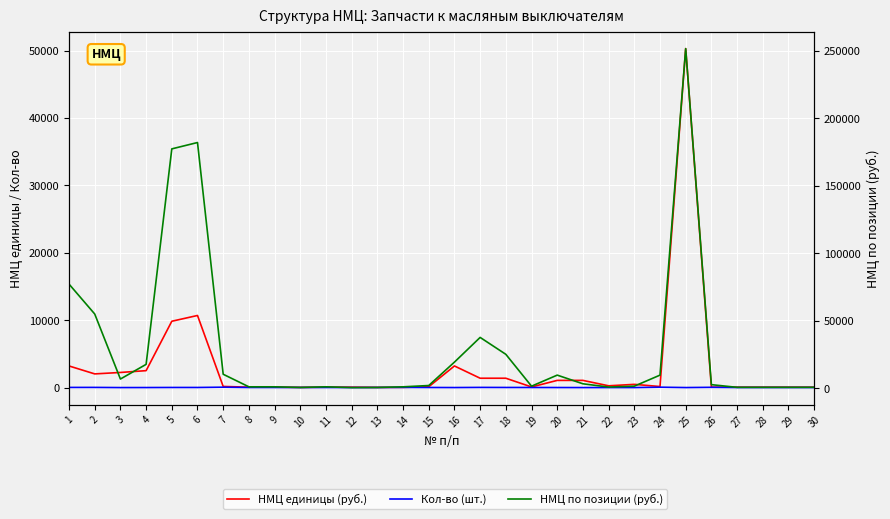

What is the sum of all НМЦ единицы (руб.) values?

90950.0